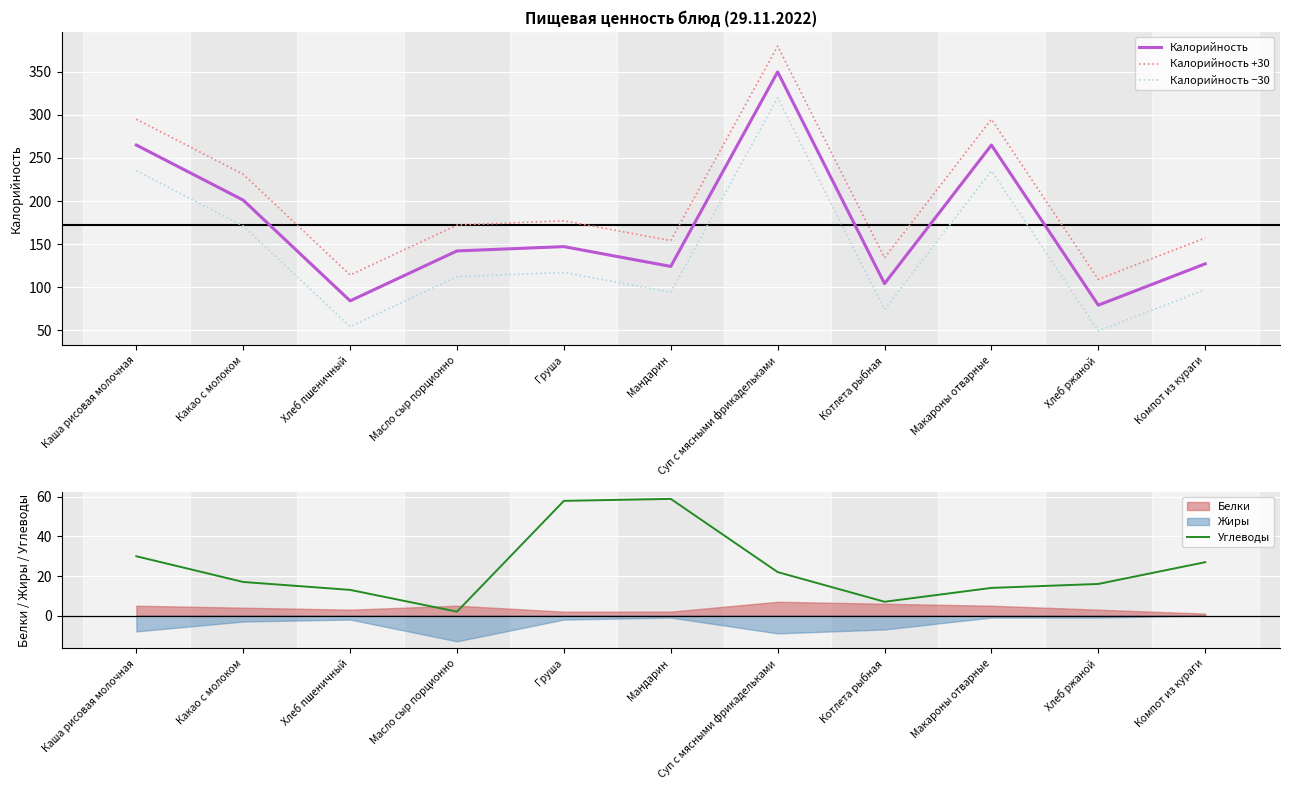

What is the sum of the Калорийность values at Какао с молоком and Компот из кураги?

328